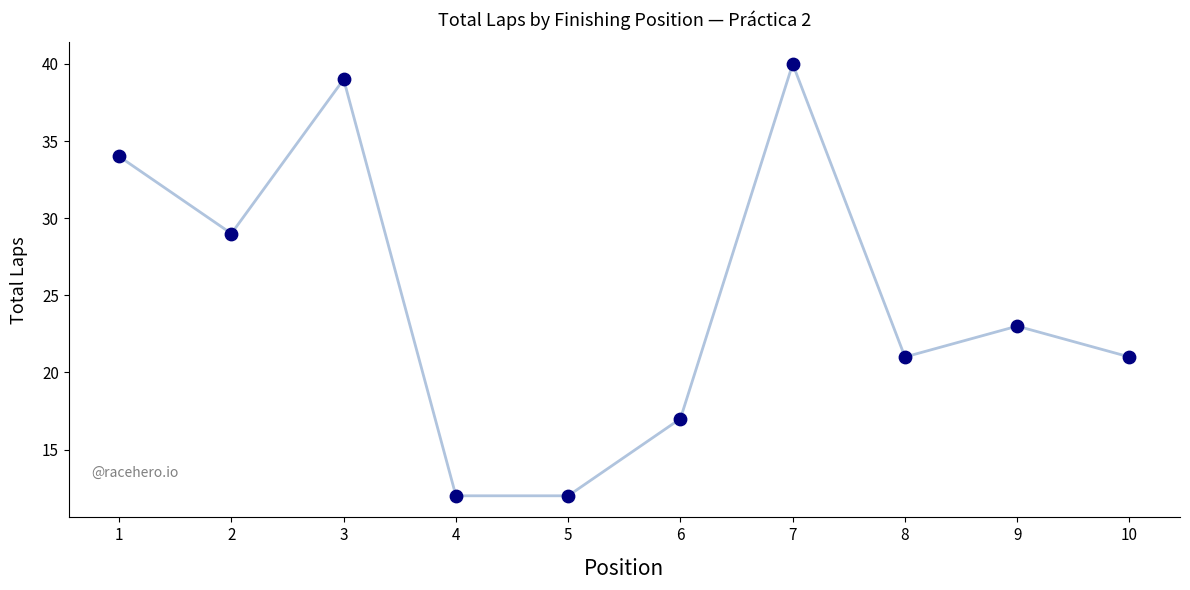

What is the ratio of the value at 3 to the value at 7?

1.0